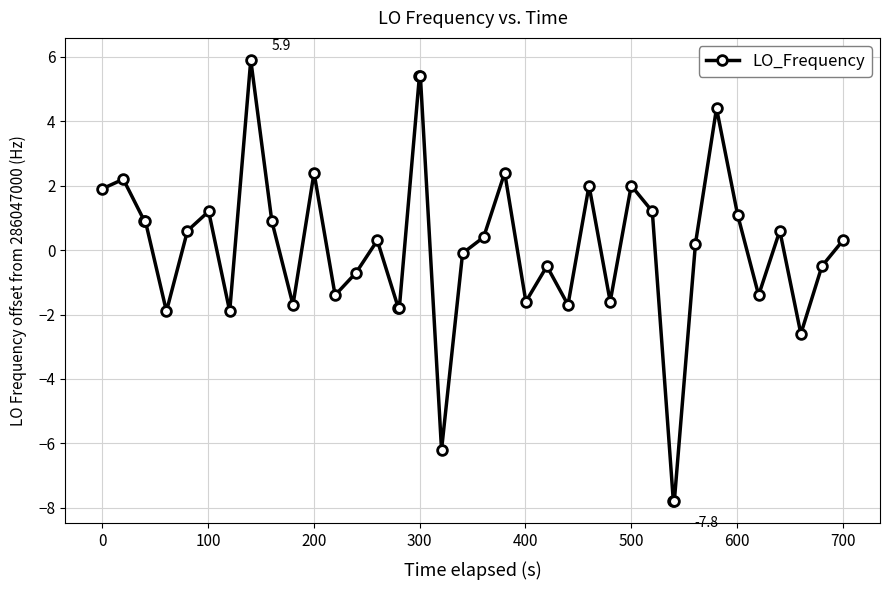

What is the difference between the maximum and minimum values?

13.7